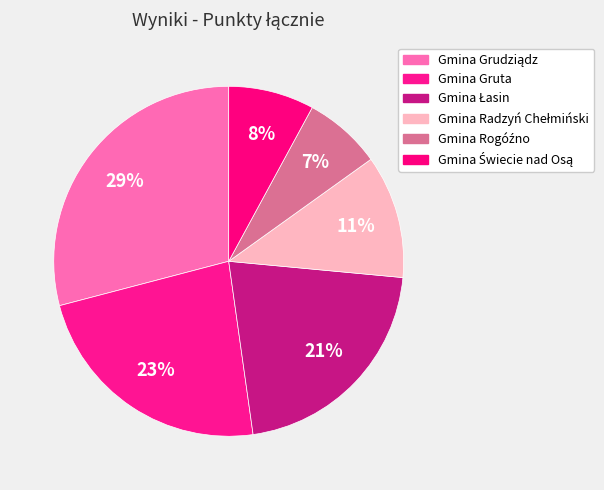

To the nearest percent, what percentage of the pie is Gmina Świecie nad Osą?

8%